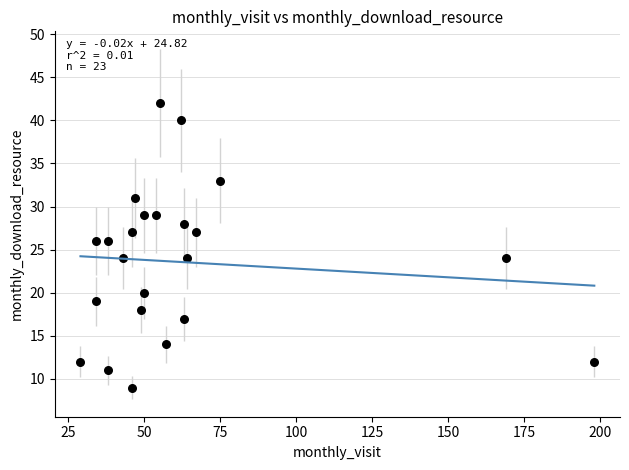

What is the range of X values (max minus min)?

169